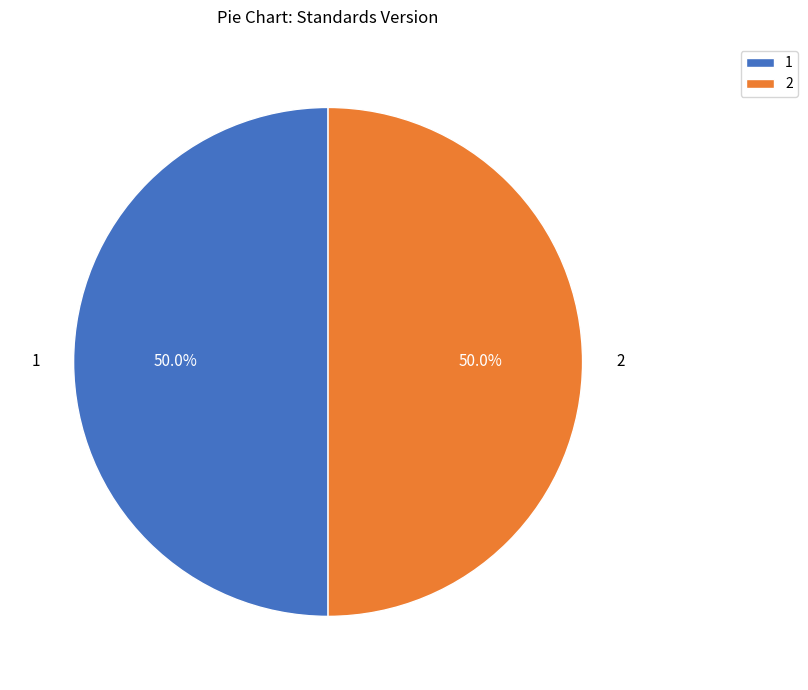

Approximately how many times larger is the value at 2 compared to 1?

1.0